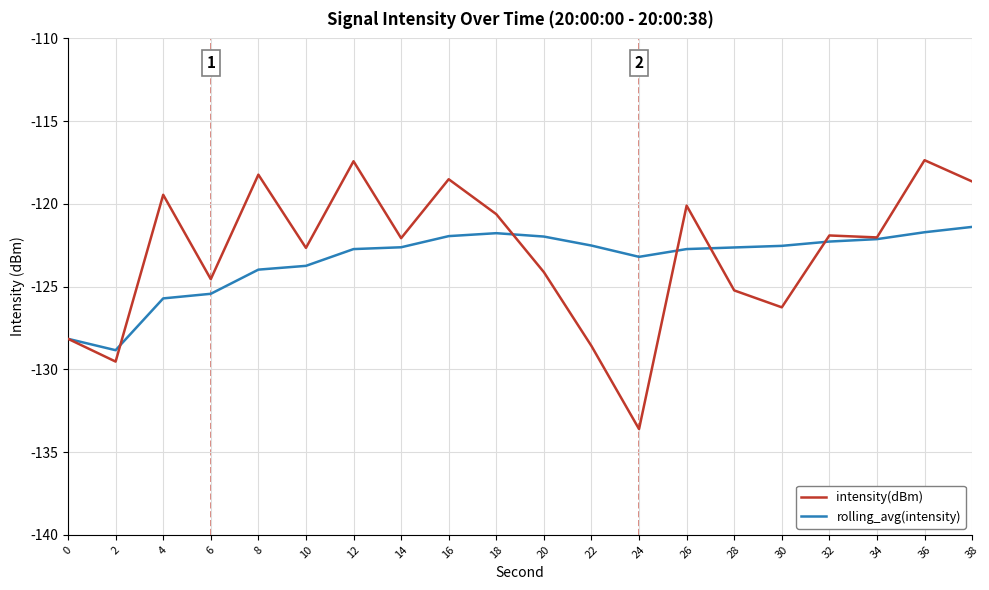

How many lines are shown in the chart?

2